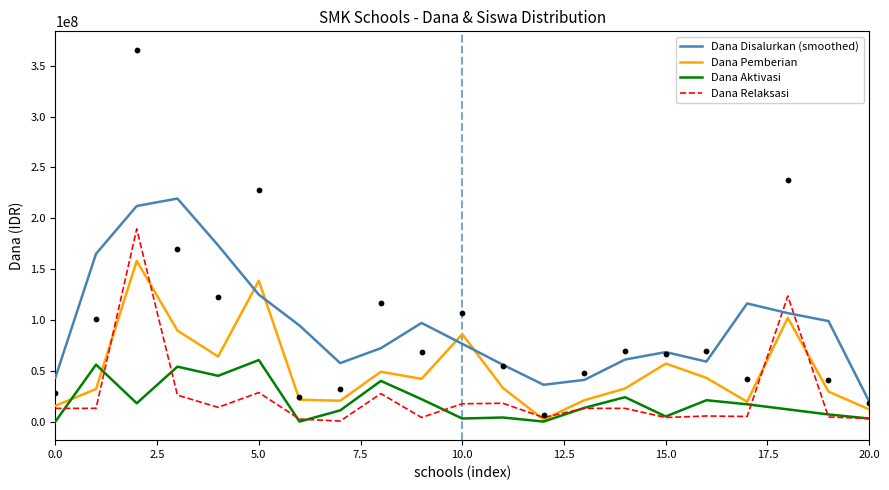

What is the highest value of the Dana Aktivasi series?

60500000.0